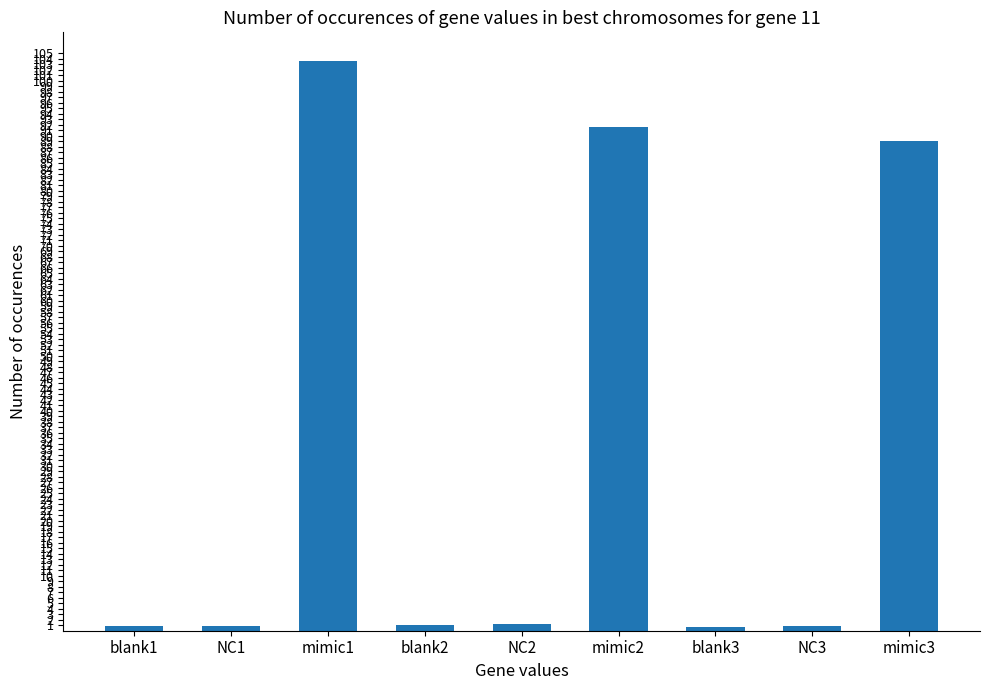

What is the value of the 3rd bar from the left?

103.6